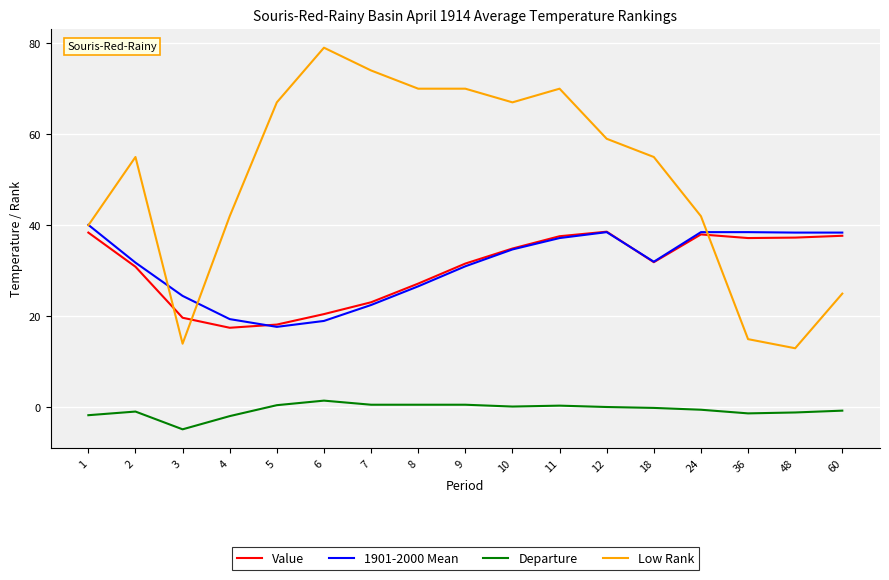

What is the approximate value of Low Rank at 4?

42.0